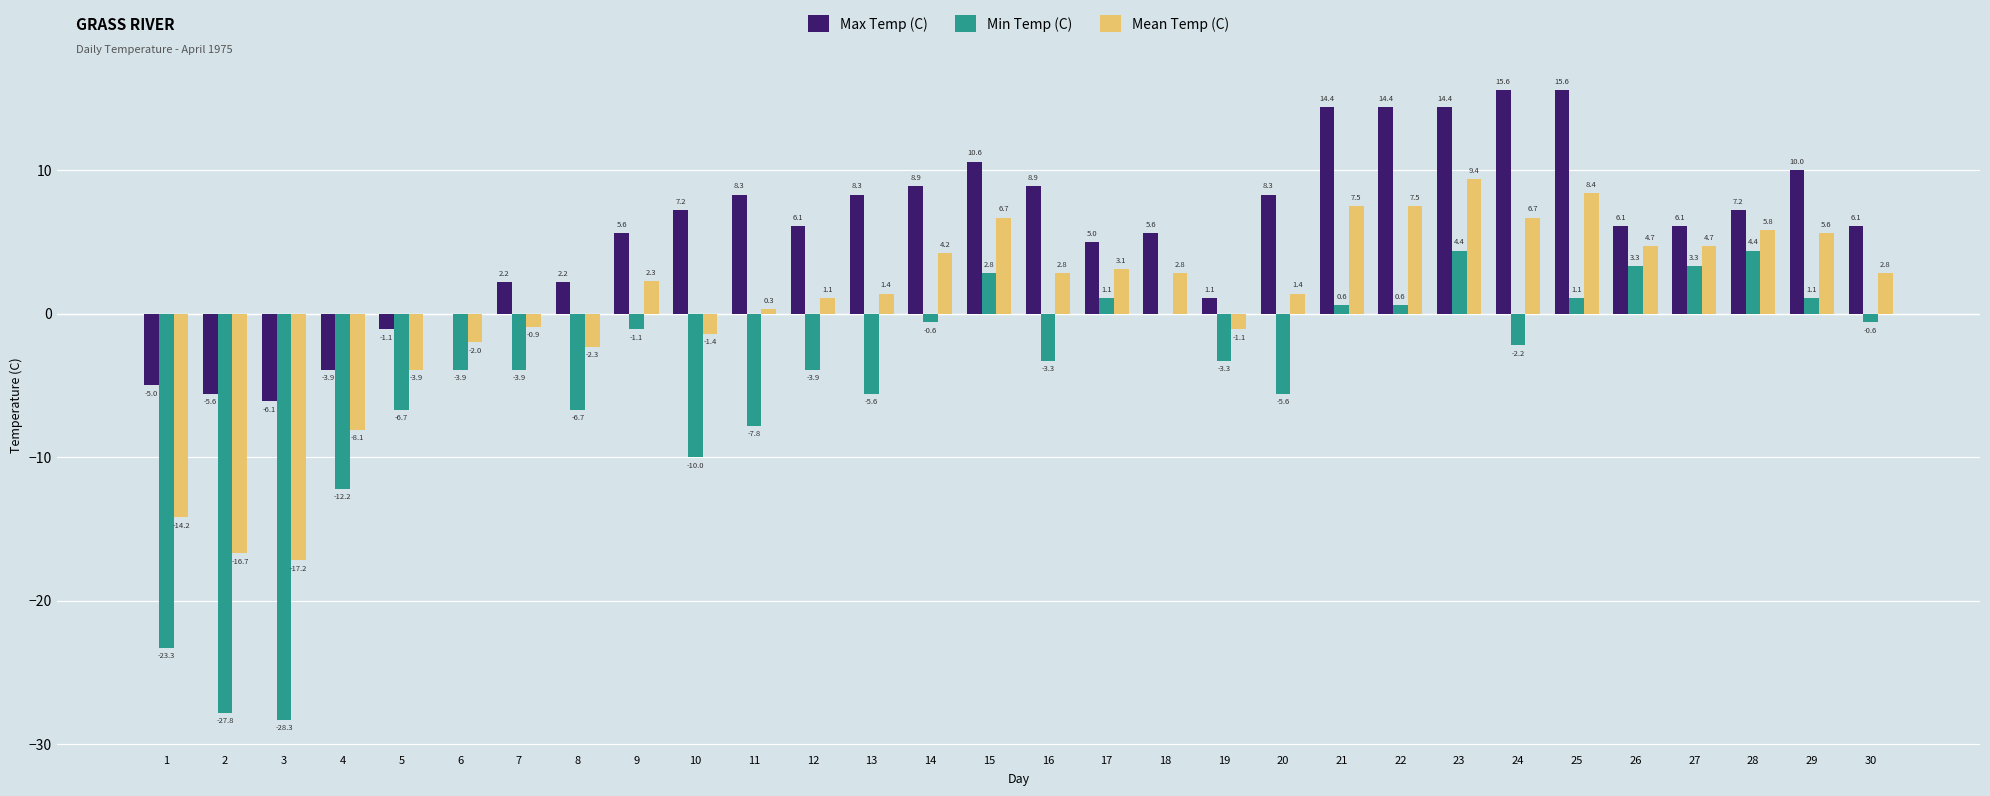

True or false: Mean Temp (C) has a value of 5.6 at 29.

True